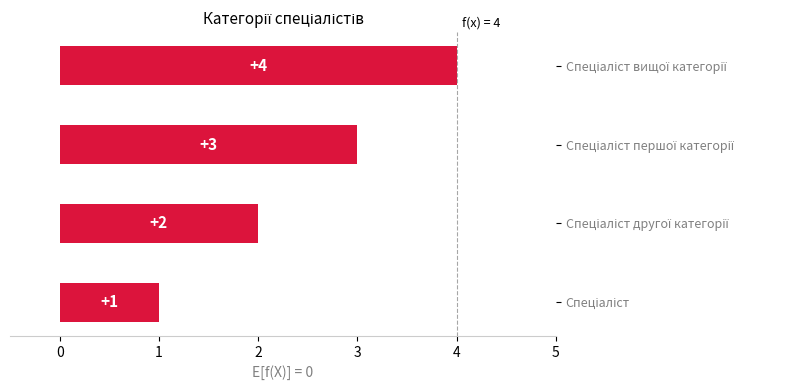

How many values are between 2 and 4?

3